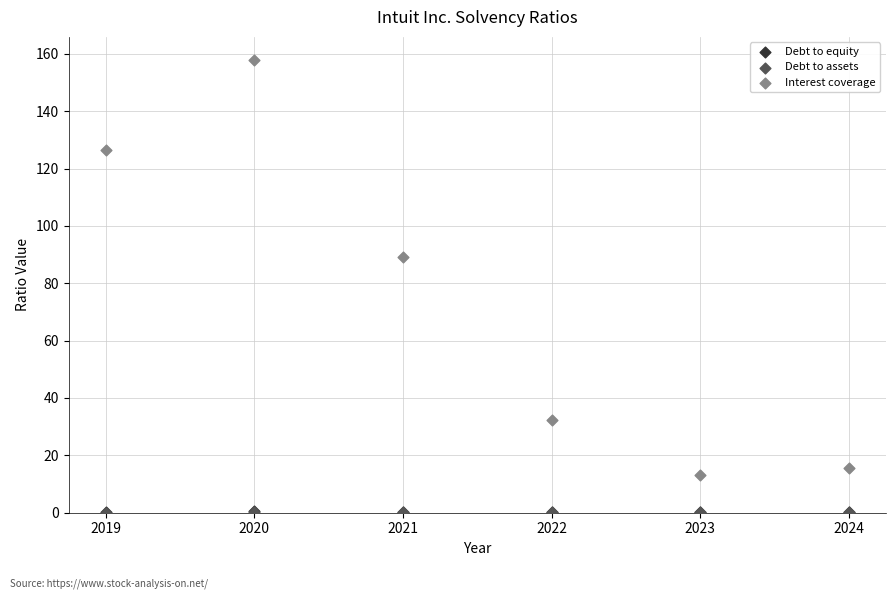

Which series has the largest Y range (max minus min)?

Interest coverage